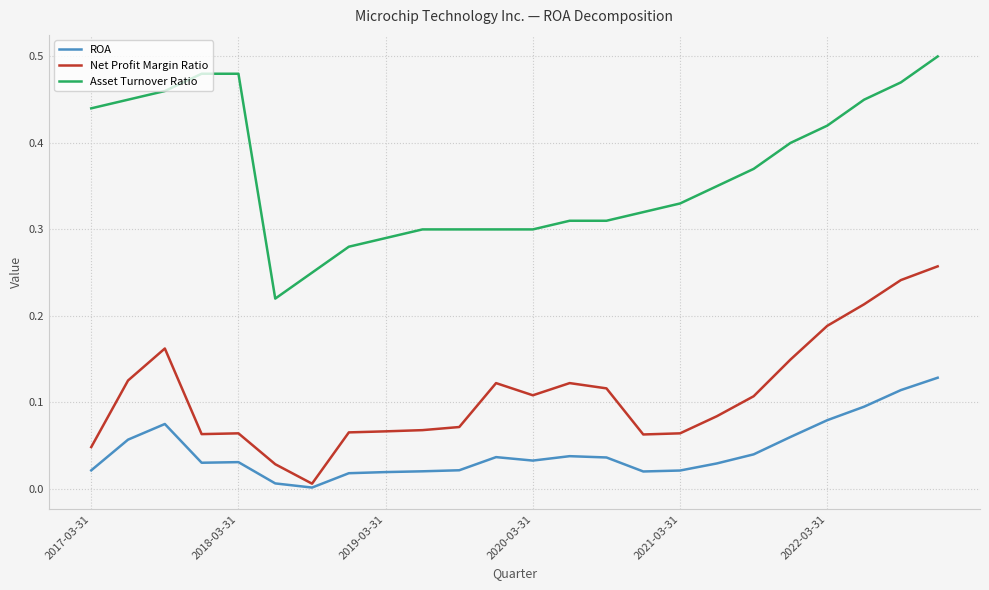

List the series in order of their overall mean, lowest first.

ROA, Net Profit Margin Ratio, Asset Turnover Ratio